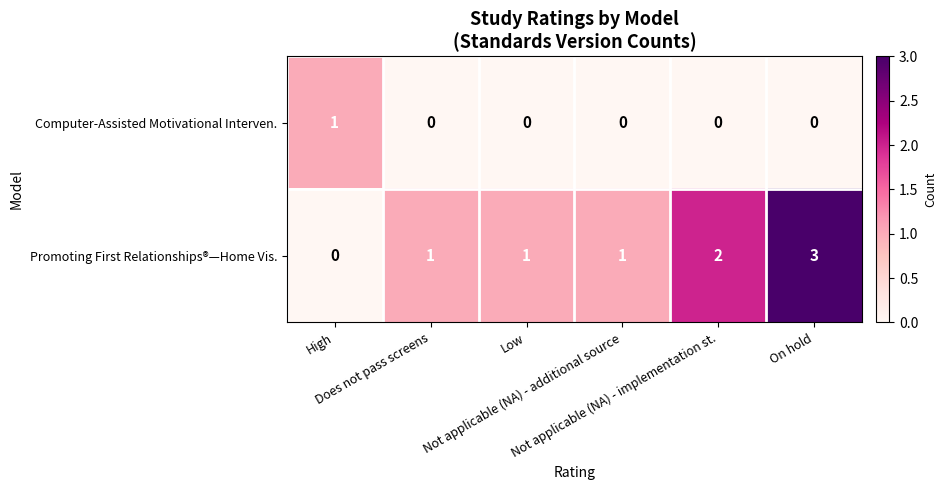

Rank the series by their average value, from lowest to highest.

Computer-Assisted Motivational Interven., Promoting First Relationships®—Home Vis.